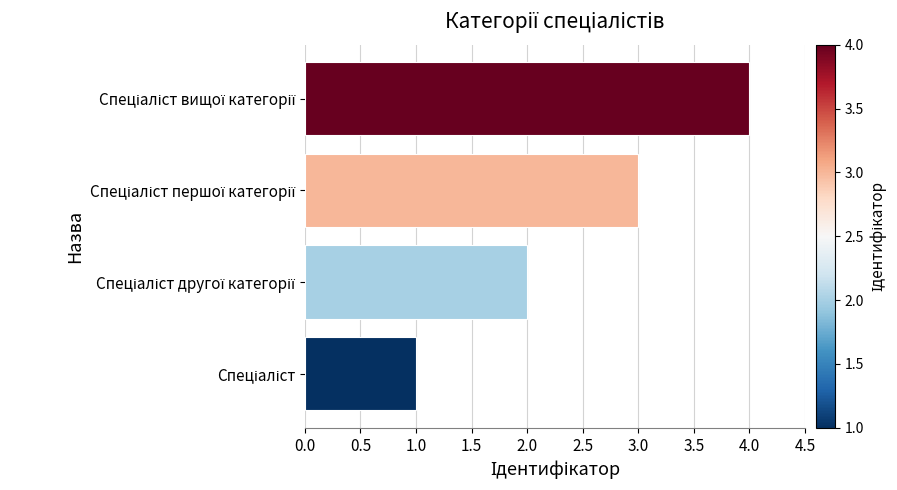

What is the maximum value shown in the chart?

4